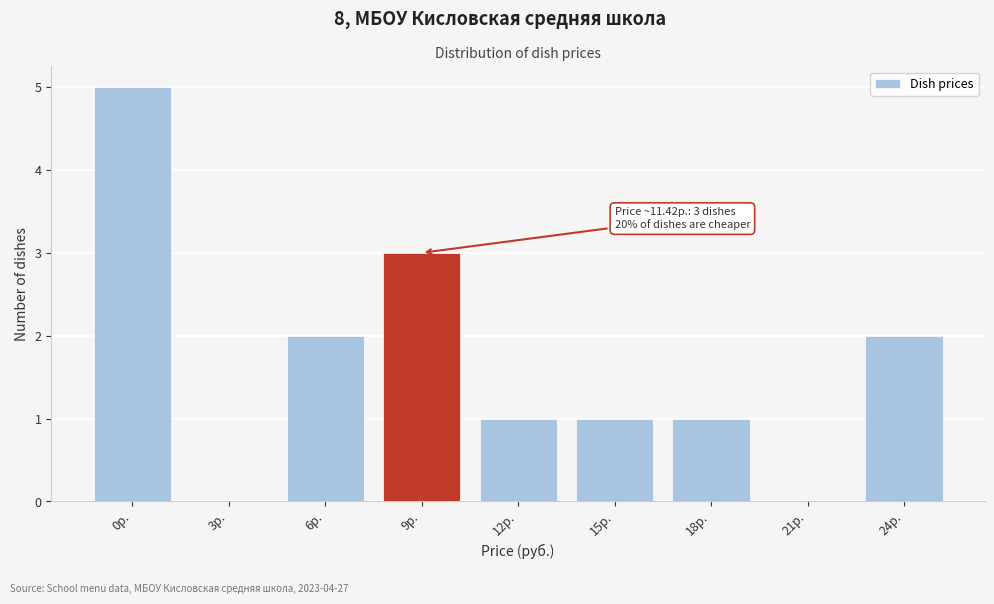

Reading left to right, list all the values displayed in this chart.

0р.=5	3р.=0	6р.=2	9р.=3	12р.=1	15р.=1	18р.=1	21р.=0	24р.=2